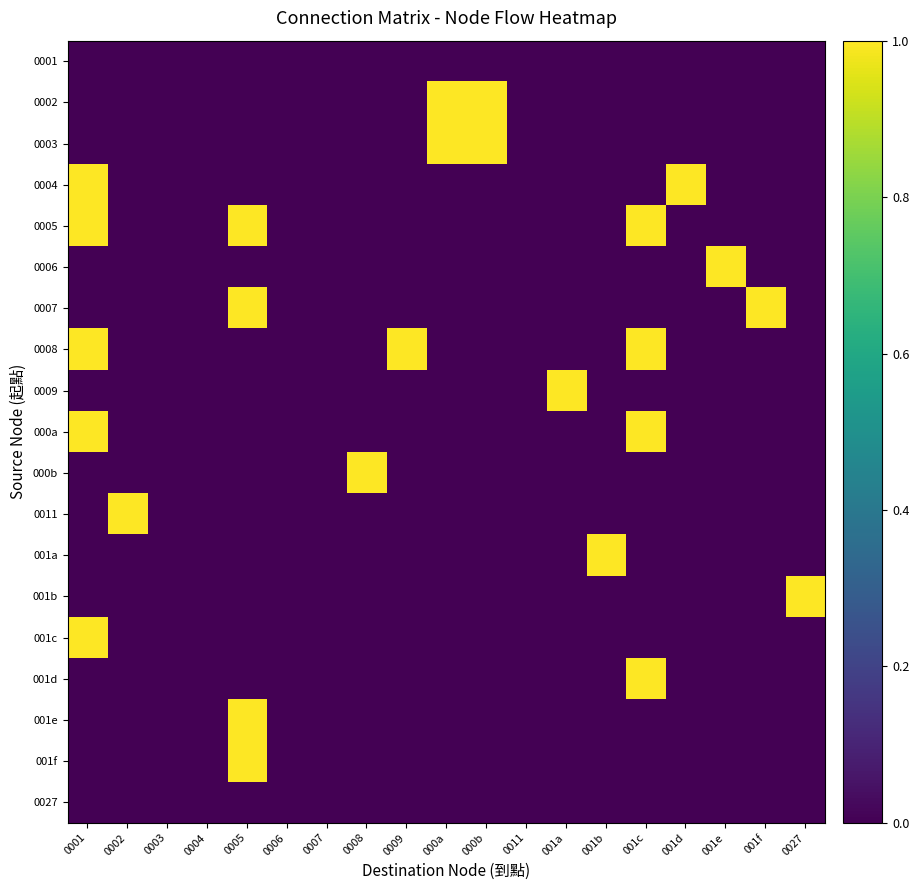

Between 0009 and 0003, which is larger?

0009